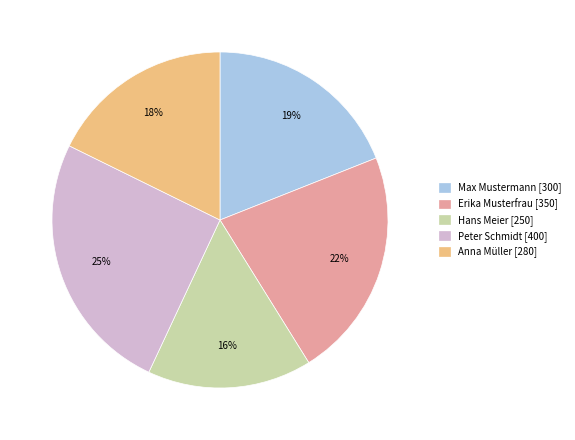

Count the number of slices in the pie.

5